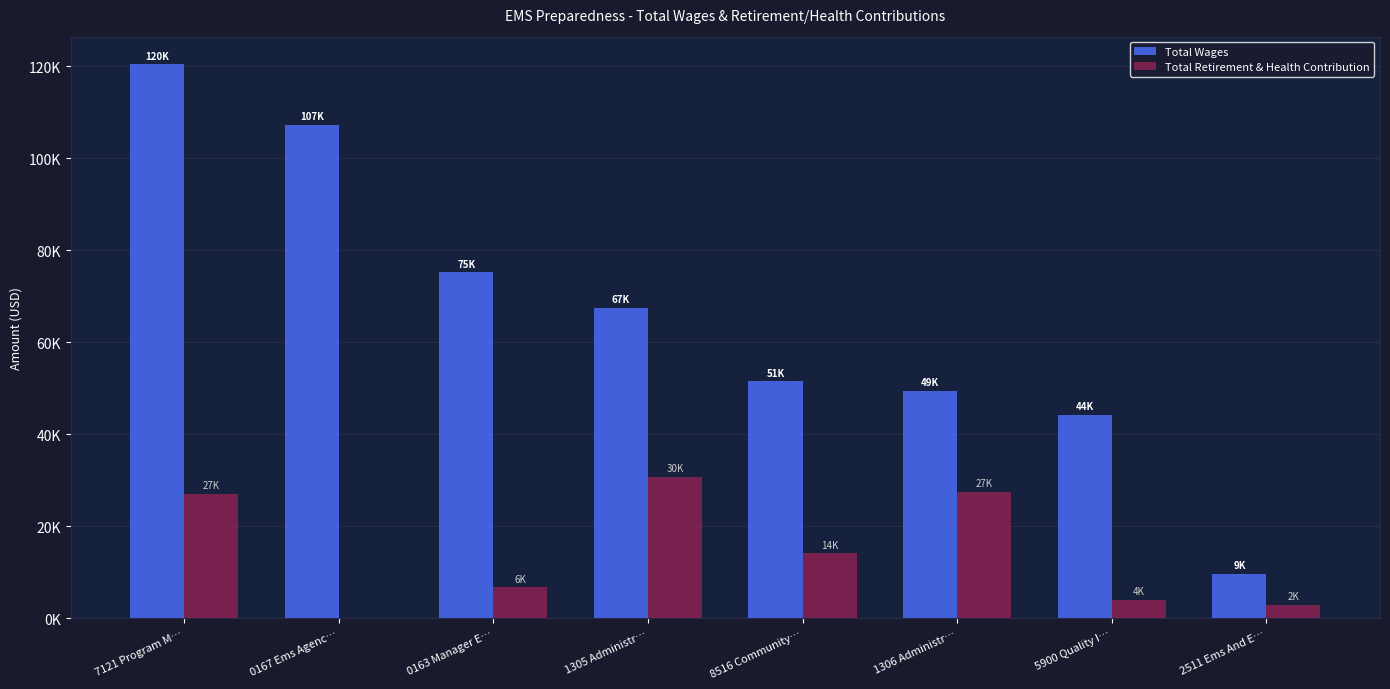

Does the chart contain stacked bars?

No